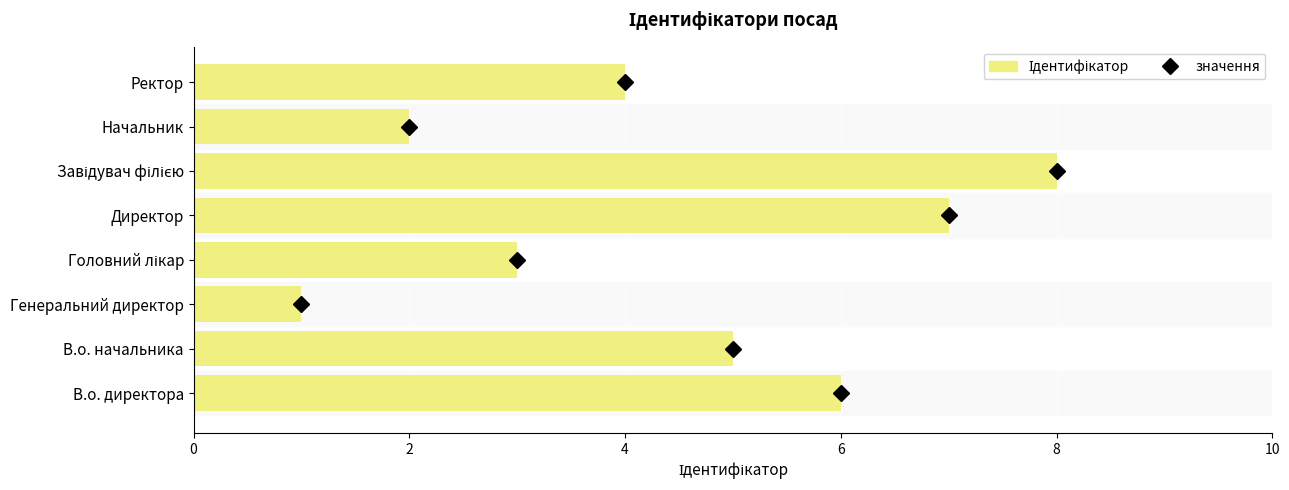

Reading top to bottom, list all the values displayed in this chart.

4	2	8	7	3	1	5	6